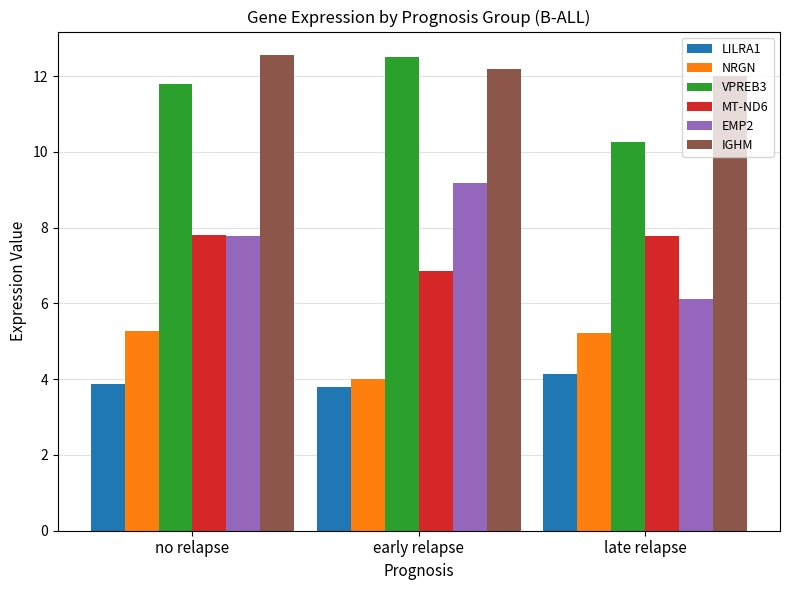

What is the average value of the VPREB3 series?

11.5